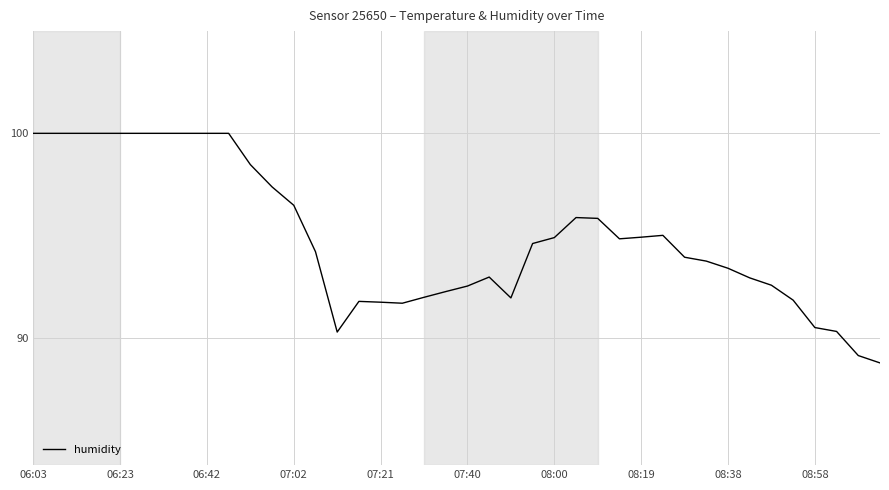

How many lines are shown in the chart?

1